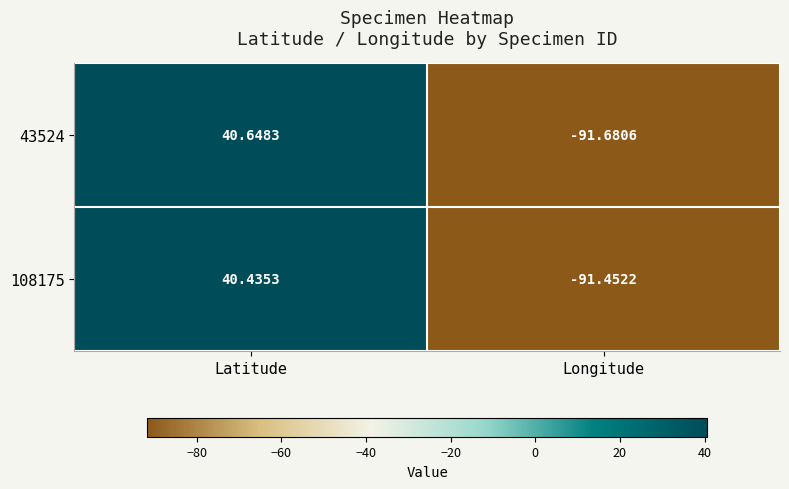

What is the maximum value shown in the chart?

40.6